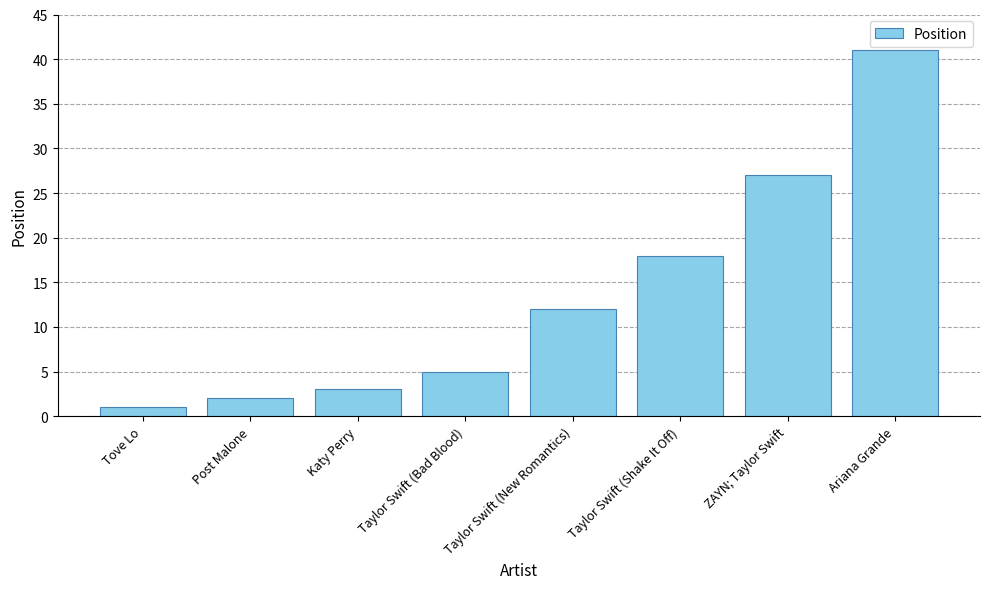

Rank the categories by value from highest to lowest.

Ariana Grande, ZAYN; Taylor Swift, Taylor Swift (Shake It Off), Taylor Swift (New Romantics), Taylor Swift (Bad Blood), Katy Perry, Post Malone, Tove Lo